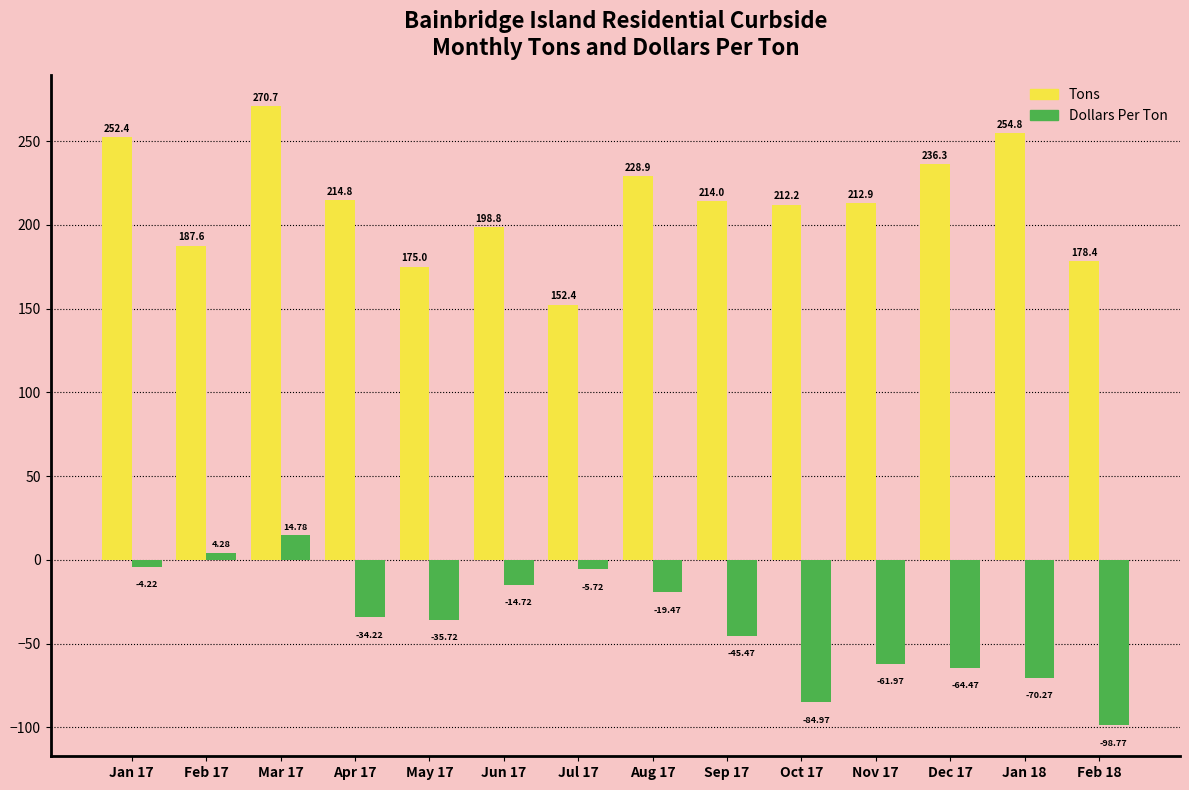

Where is Dollars Per Ton nearest to the value -41?

Sep 17